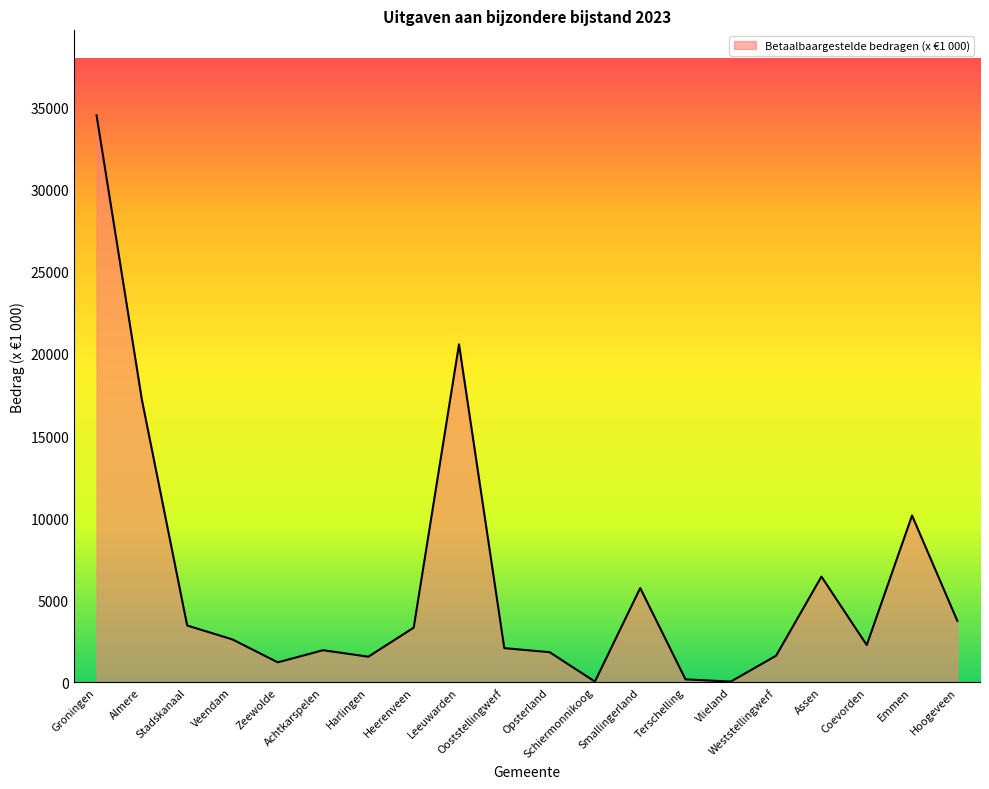

What is the smallest value displayed?

38